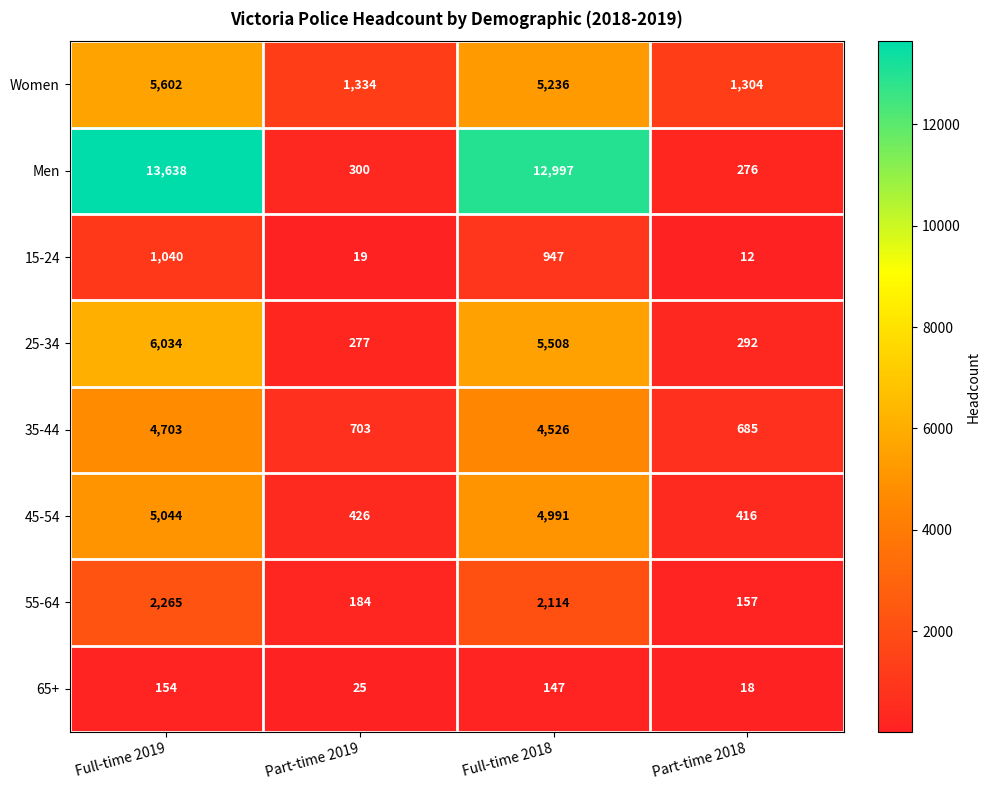

The value of 35-44 at Part-time 2018 is 258. True or false?

False